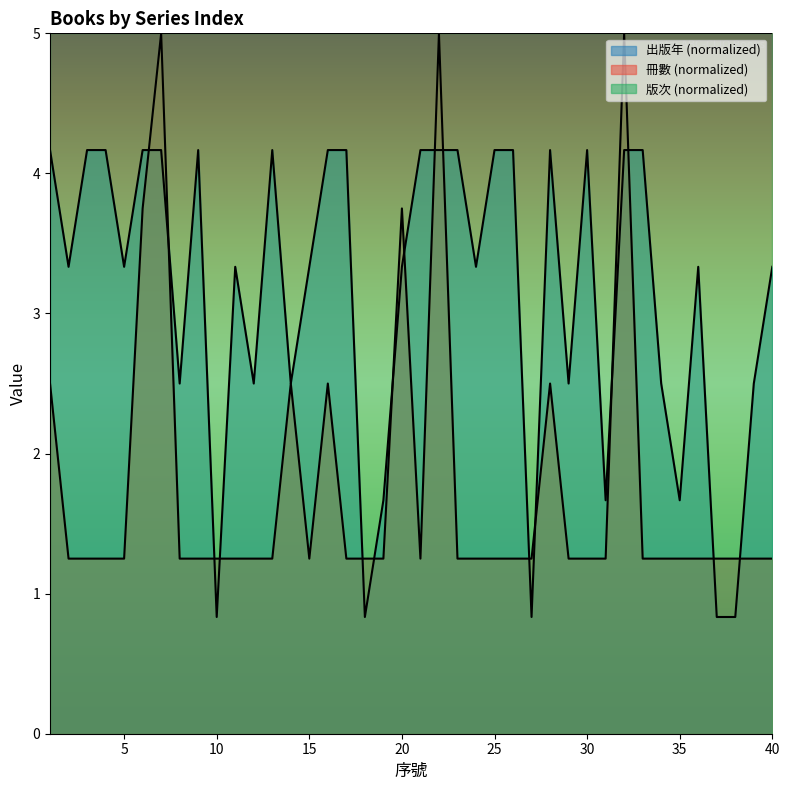

In 冊數, how many points are higher than both neighbors (excluding endpoints)?

7